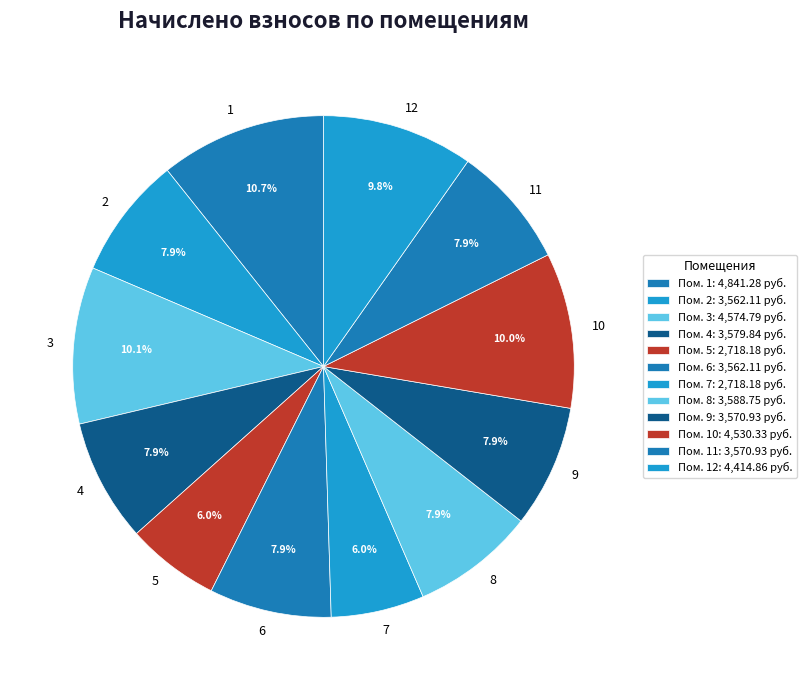

Between 8 and 7, which is larger?

8